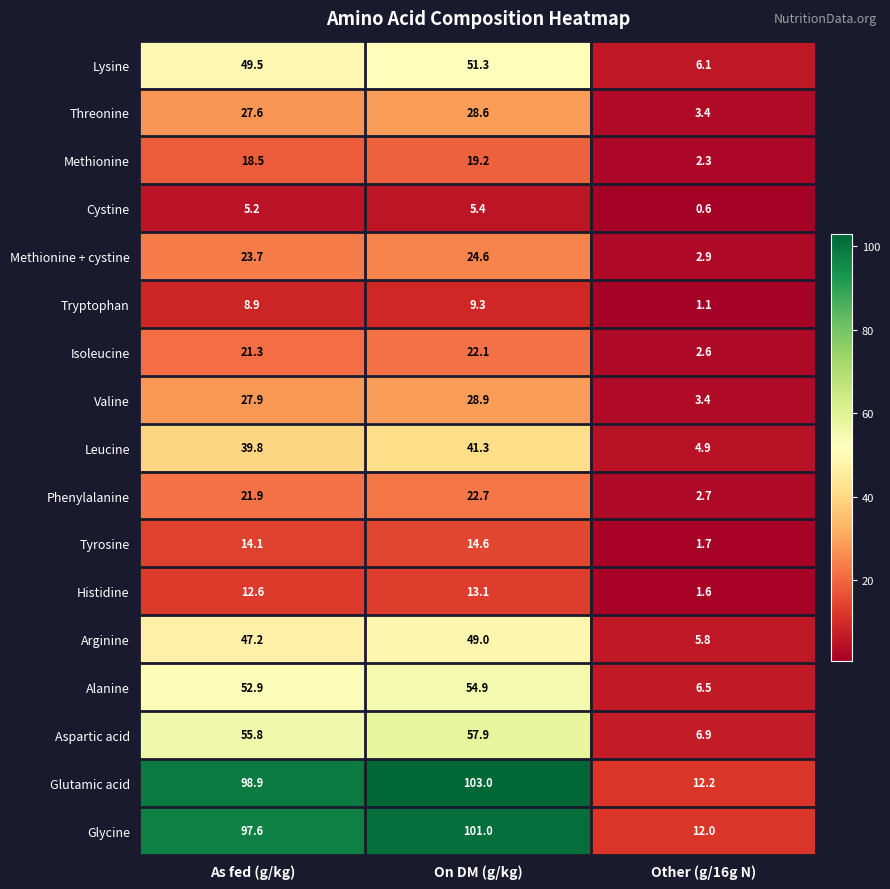

List the series in order of their peak value, lowest first.

Cystine, Tryptophan, Histidine, Tyrosine, Methionine, Isoleucine, Phenylalanine, Methionine + cystine, Threonine, Valine, Leucine, Arginine, Lysine, Alanine, Aspartic acid, Glycine, Glutamic acid